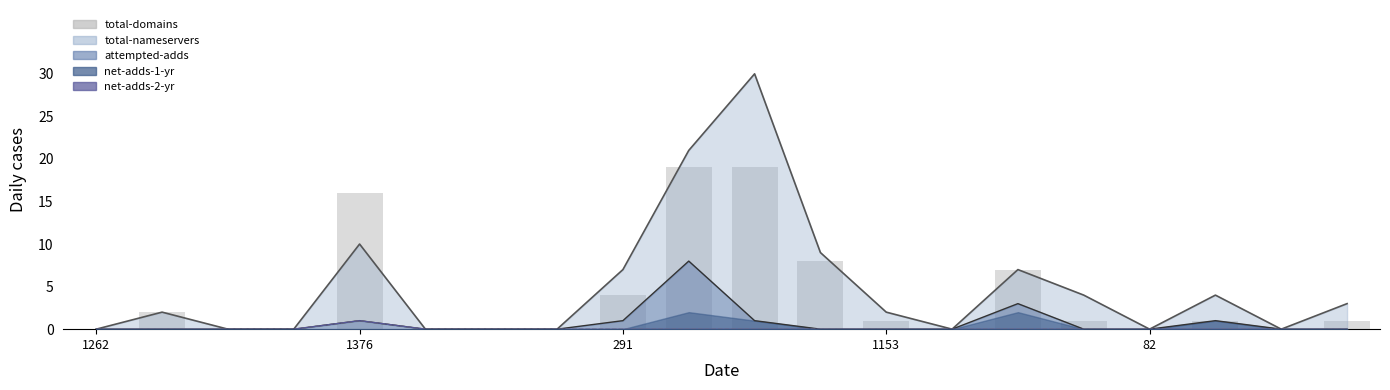

What is the label of the 11th bar from the left?

10